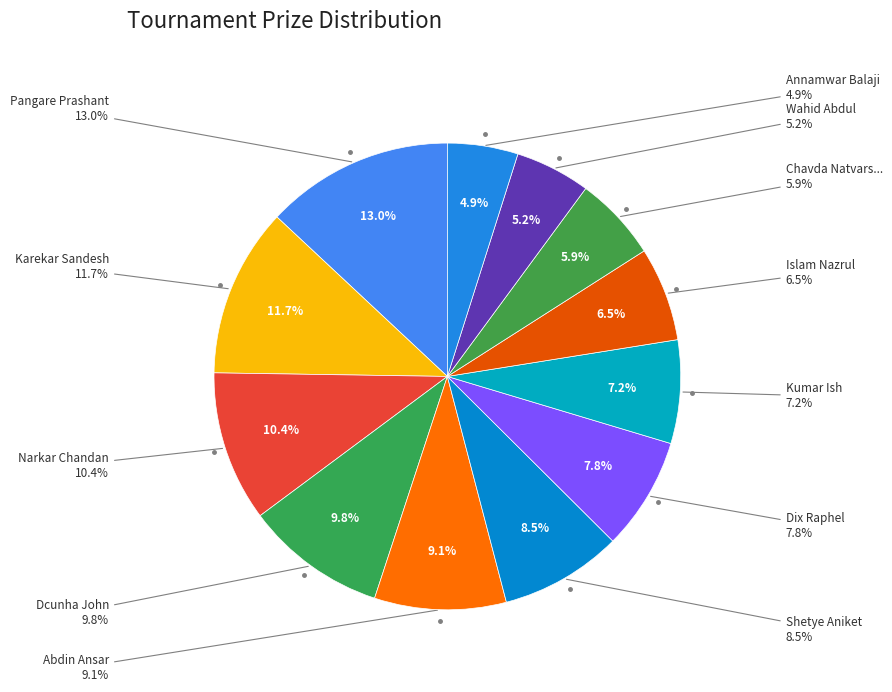

Does Kumar Ish represent more than half of the total?

No